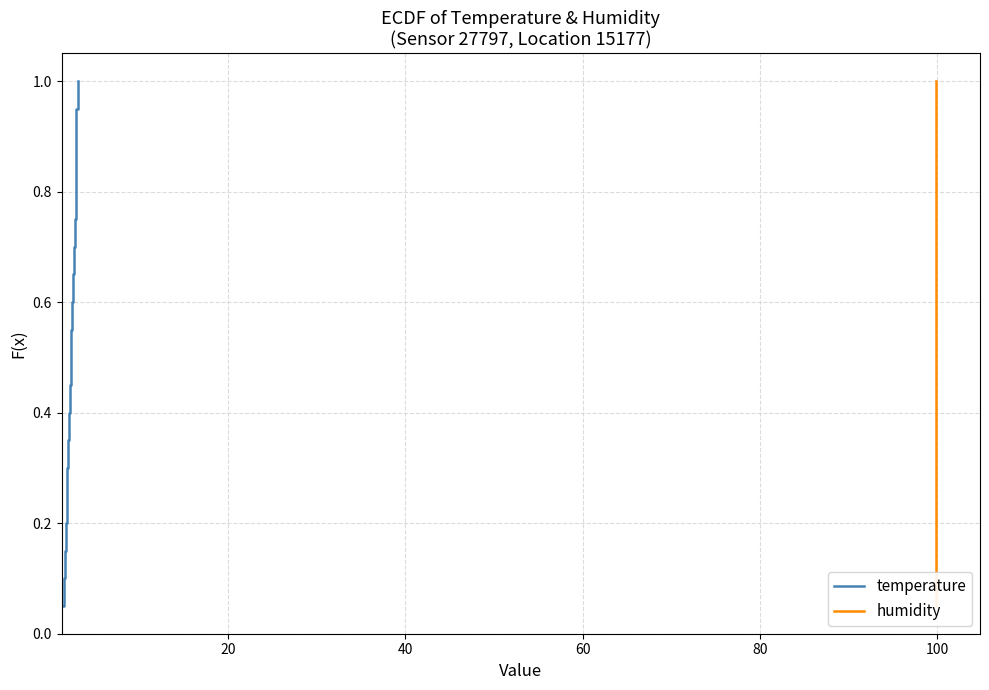

What is the value of the humidity point at the 20th from the left?

1.0